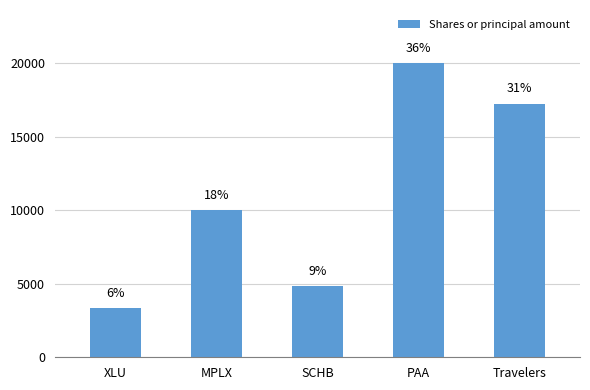

What is the difference between the second highest and minimum values?

13870